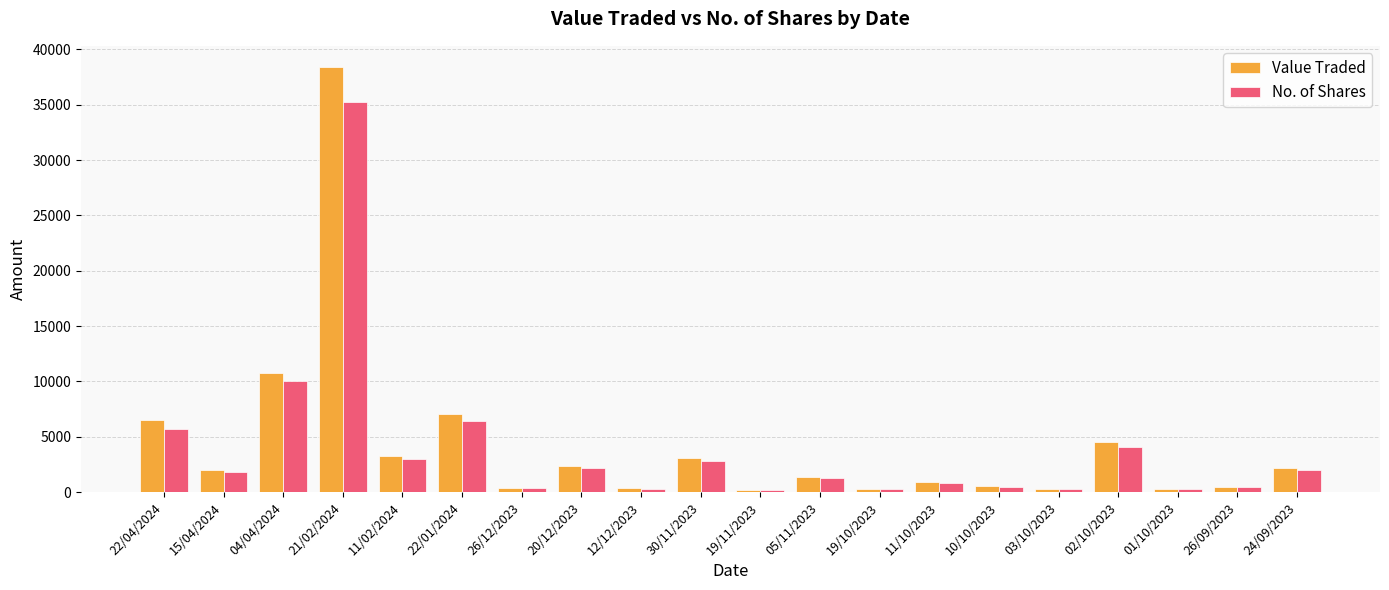

The No. of Shares series shows 816 at 20/12/2023. True or false?

False